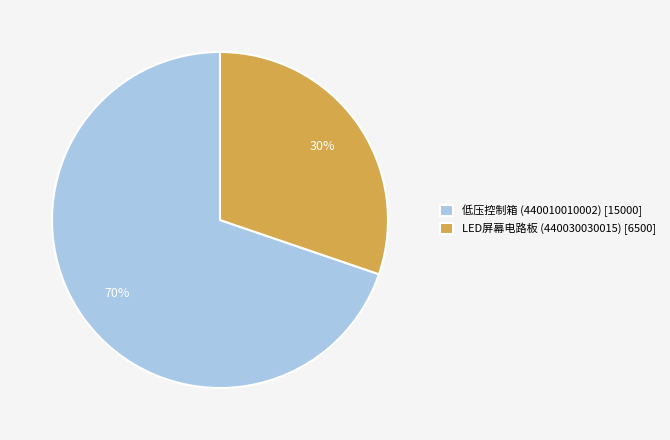

To the nearest percent, what is the difference between the largest and smallest slice percentages?

40%